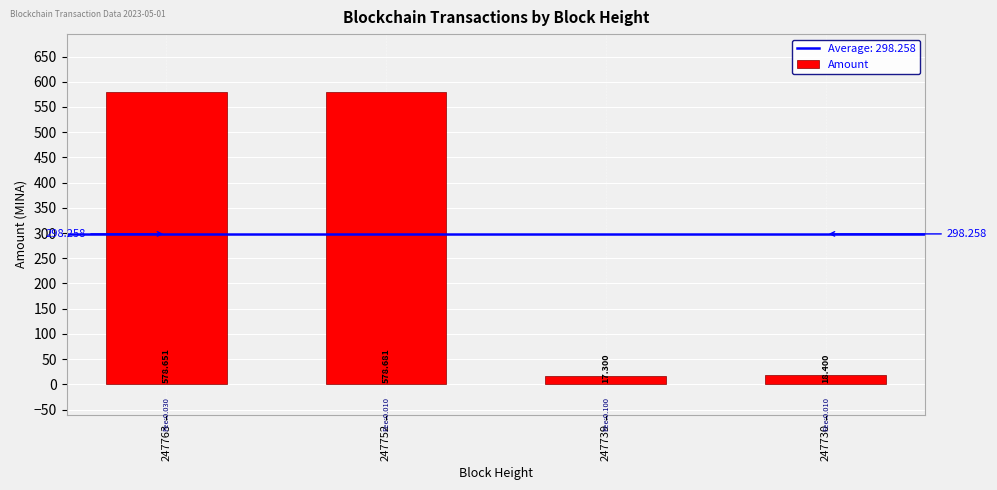

The value at 247739 is 17.3. True or false?

True